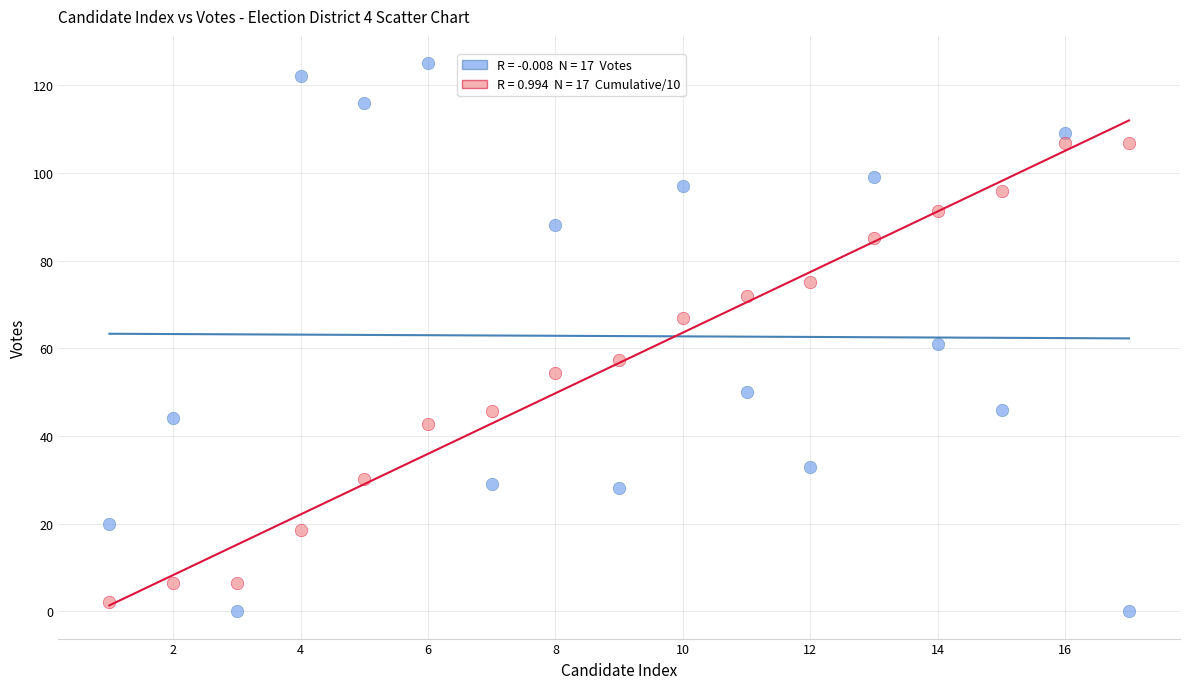

Across all data points, what is the range of Y values (max minus min)?

125.0